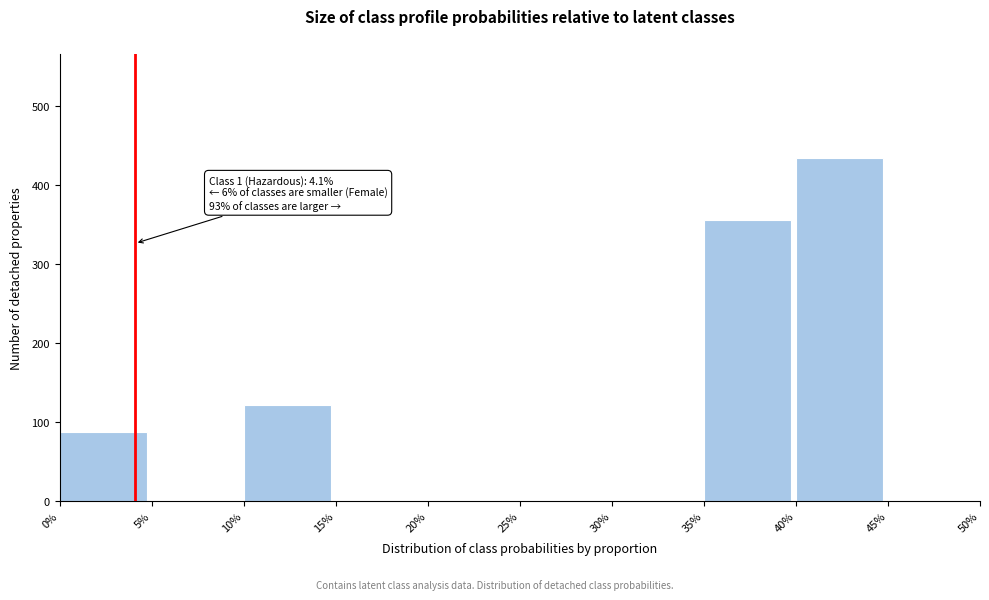

Reading right to left, what are all the values shown in this chart?

45%=0	40%=435	35%=356	30%=0	25%=0	20%=0	15%=0	10%=121	5%=0	0%=87